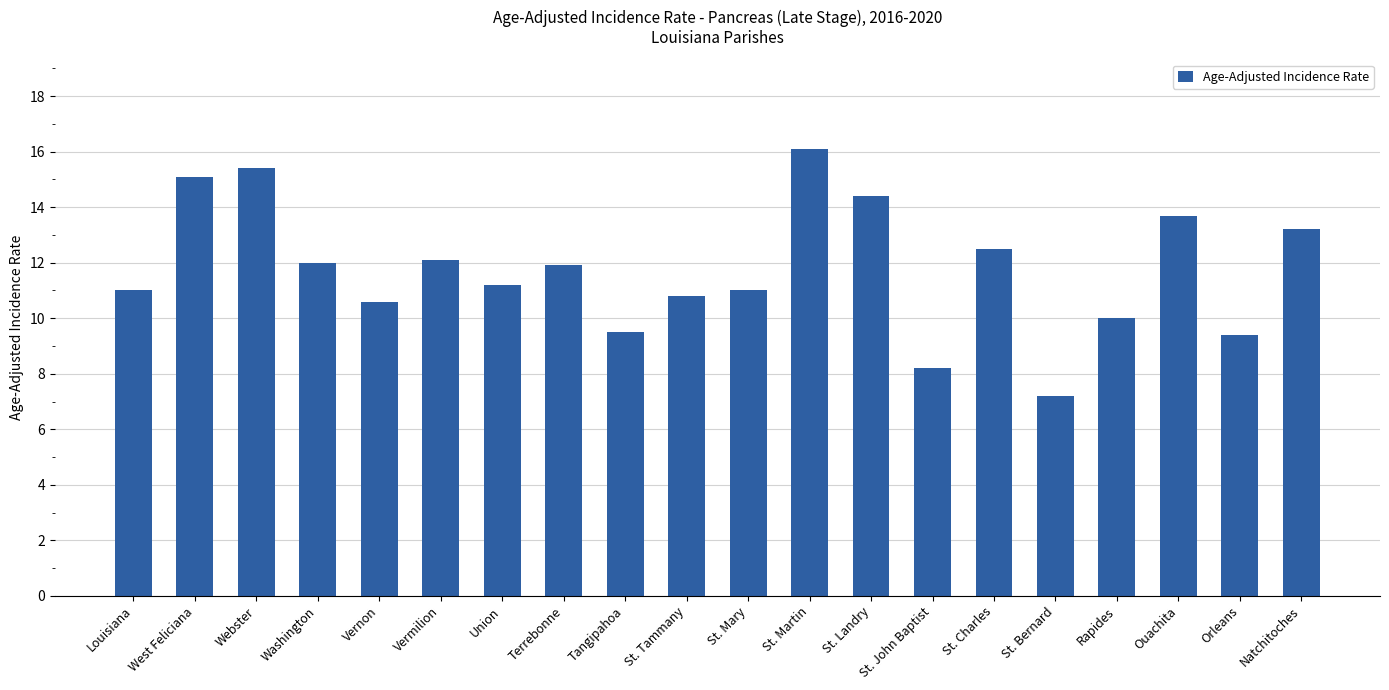

Reading left to right, list all the values displayed in this chart.

11.0	15.1	15.4	12.0	10.6	12.1	11.2	11.9	9.5	10.8	11.0	16.1	14.4	8.2	12.5	7.2	10.0	13.7	9.4	13.2